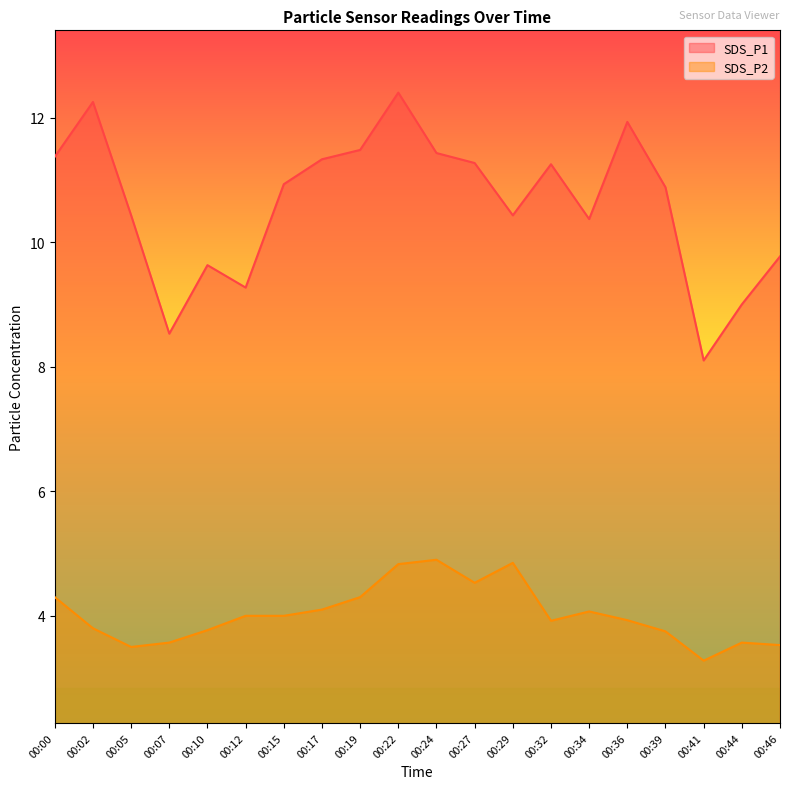

Rank the series by their average value, from lowest to highest.

SDS_P2, SDS_P1